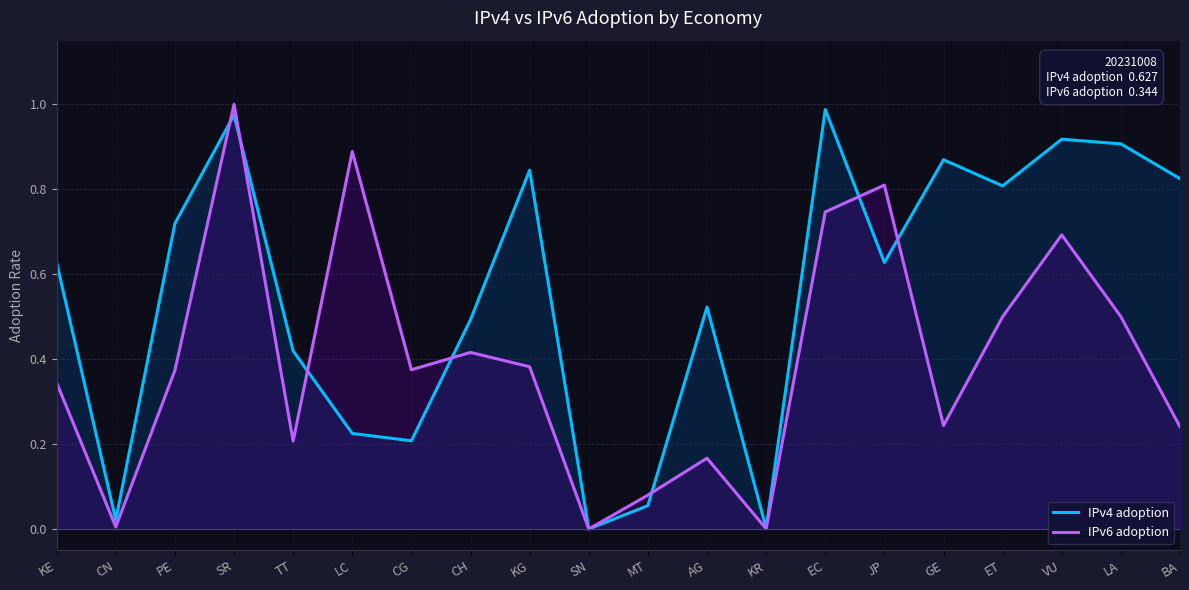

At which category does IPv6 adoption reach its first local valley?

CN